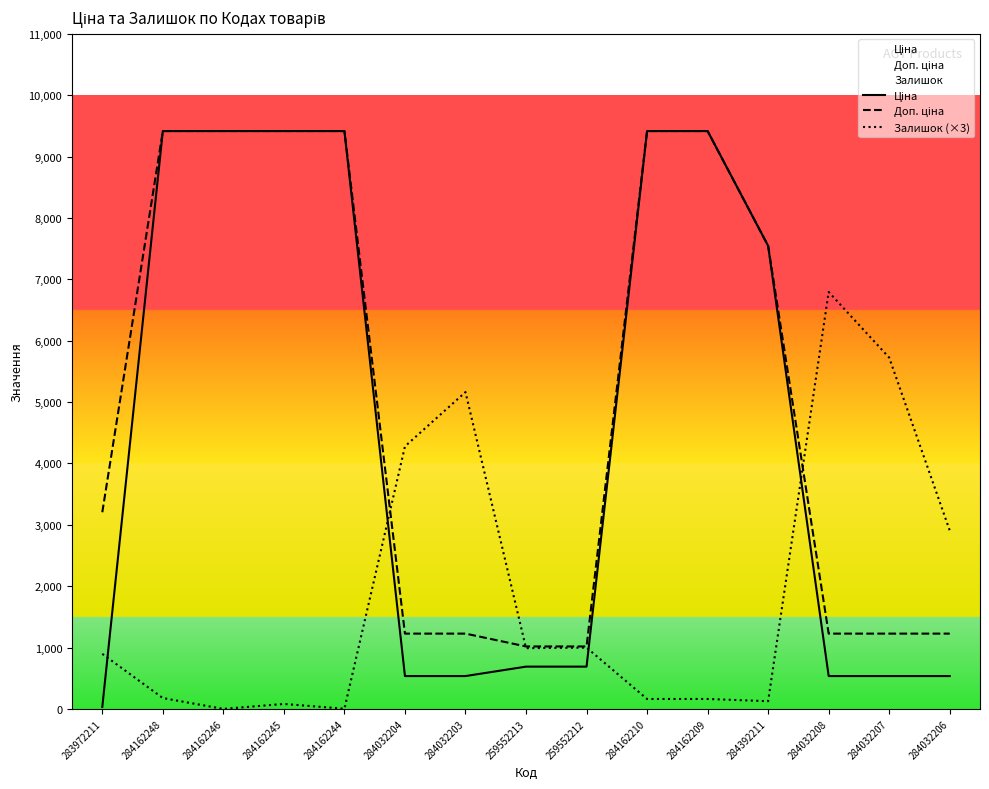

What is the difference between the highest and lowest values at 284032208?

6259.6